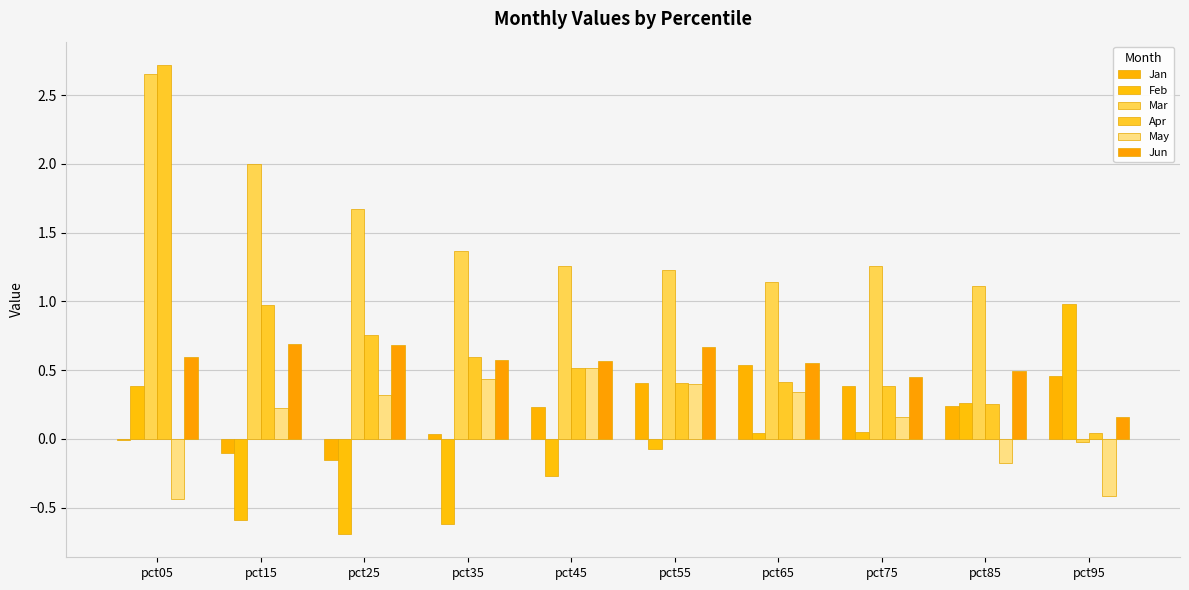

Which series has the largest total across all categories?

Mar